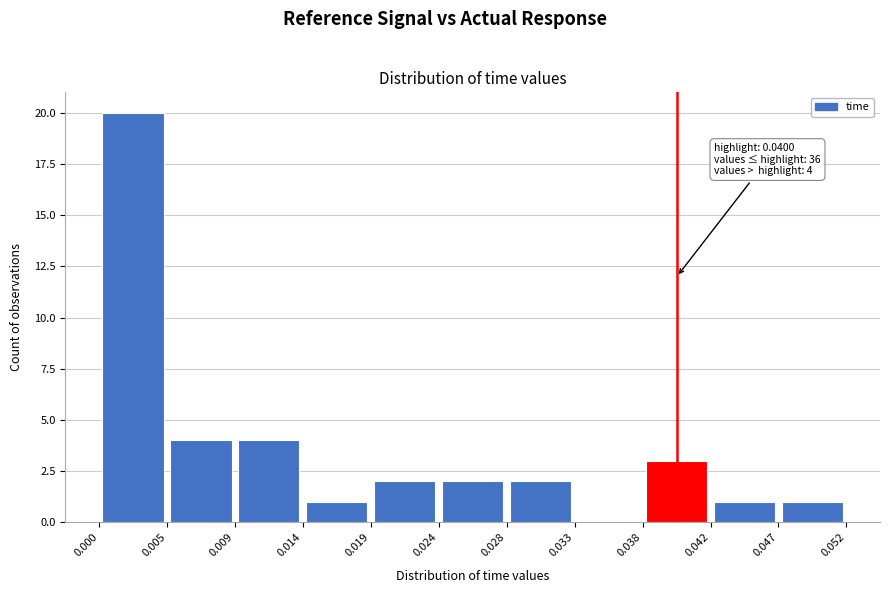

Over which range of the x-axis is the bar tallest?

0.000 to 0.005